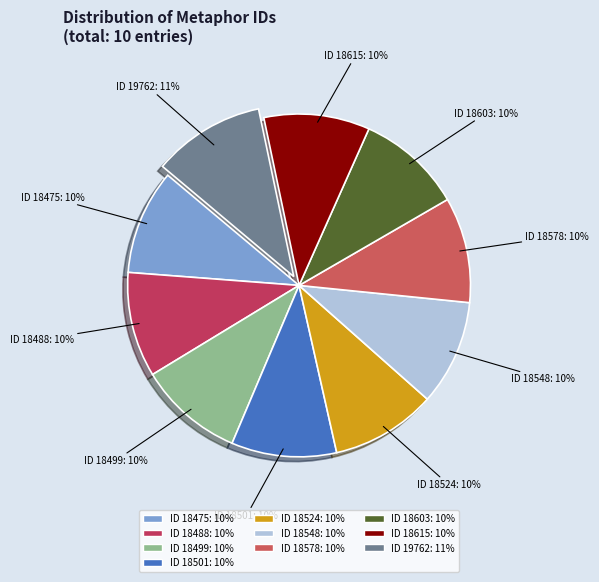

Is ID 18524: 10% the majority of the pie?

No